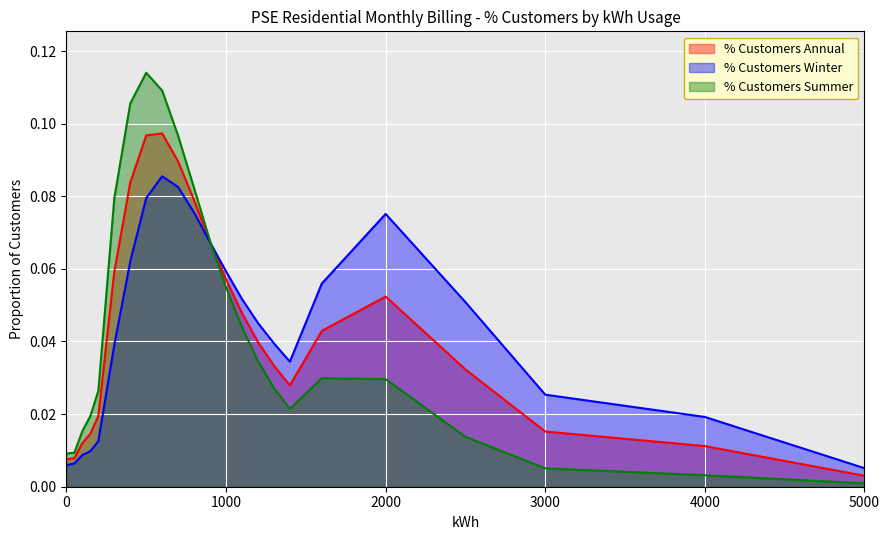

Reading left to right, extract all data points from this chart.

% Customers Annual: 0=0.0	50=0.0	100=0.0	150=0.0	200=0.0	300=0.1	400=0.1	500=0.1	600=0.1	700=0.1	800=0.1	900=0.1	1000=0.1	1100=0.0	1200=0.0	1300=0.0	1400=0.0	1600=0.0	2000=0.1	2500=0.0	3000=0.0	4000=0.0	5000=0.0
% Customers Winter: 0=0.0	50=0.0	100=0.0	150=0.0	200=0.0	300=0.0	400=0.1	500=0.1	600=0.1	700=0.1	800=0.1	900=0.1	1000=0.1	1100=0.1	1200=0.0	1300=0.0	1400=0.0	1600=0.1	2000=0.1	2500=0.1	3000=0.0	4000=0.0	5000=0.0
% Customers Summer: 0=0.0	50=0.0	100=0.0	150=0.0	200=0.0	300=0.1	400=0.1	500=0.1	600=0.1	700=0.1	800=0.1	900=0.1	1000=0.1	1100=0.0	1200=0.0	1300=0.0	1400=0.0	1600=0.0	2000=0.0	2500=0.0	3000=0.0	4000=0.0	5000=0.0